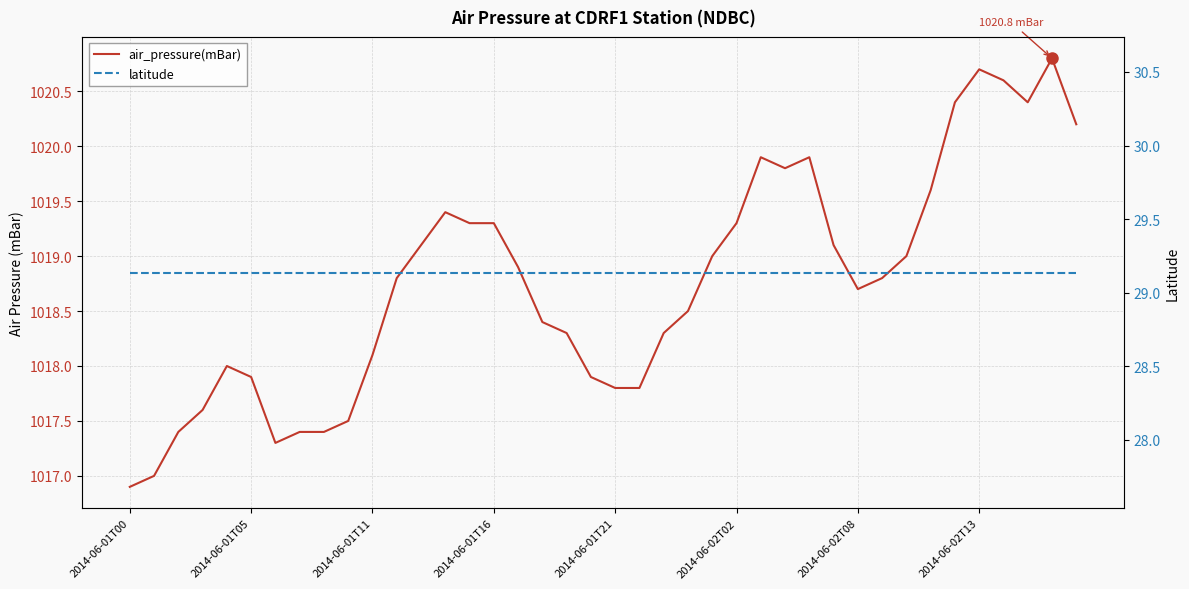

What is the difference between the highest and lowest values at 2014-06-02T02?

990.2